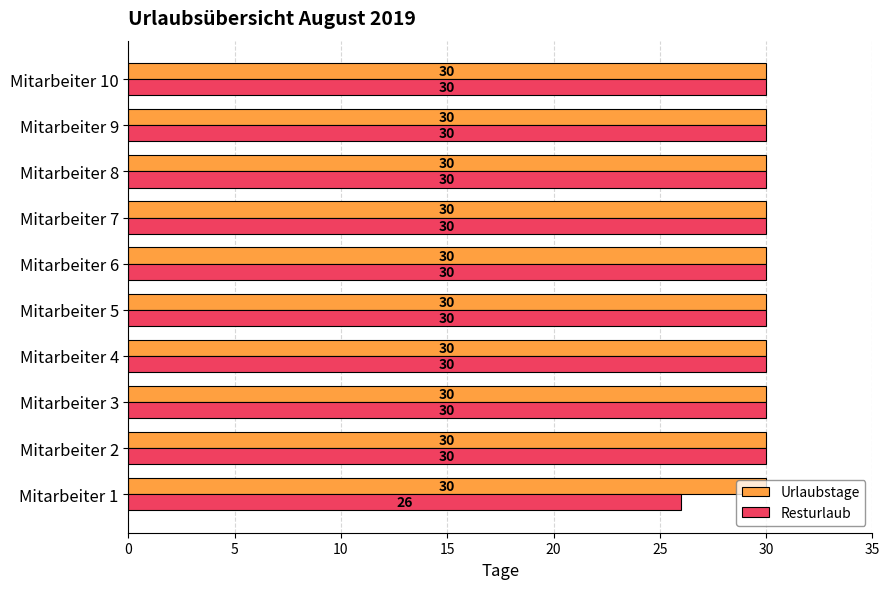

What is the average value of the Urlaubstage series?

30